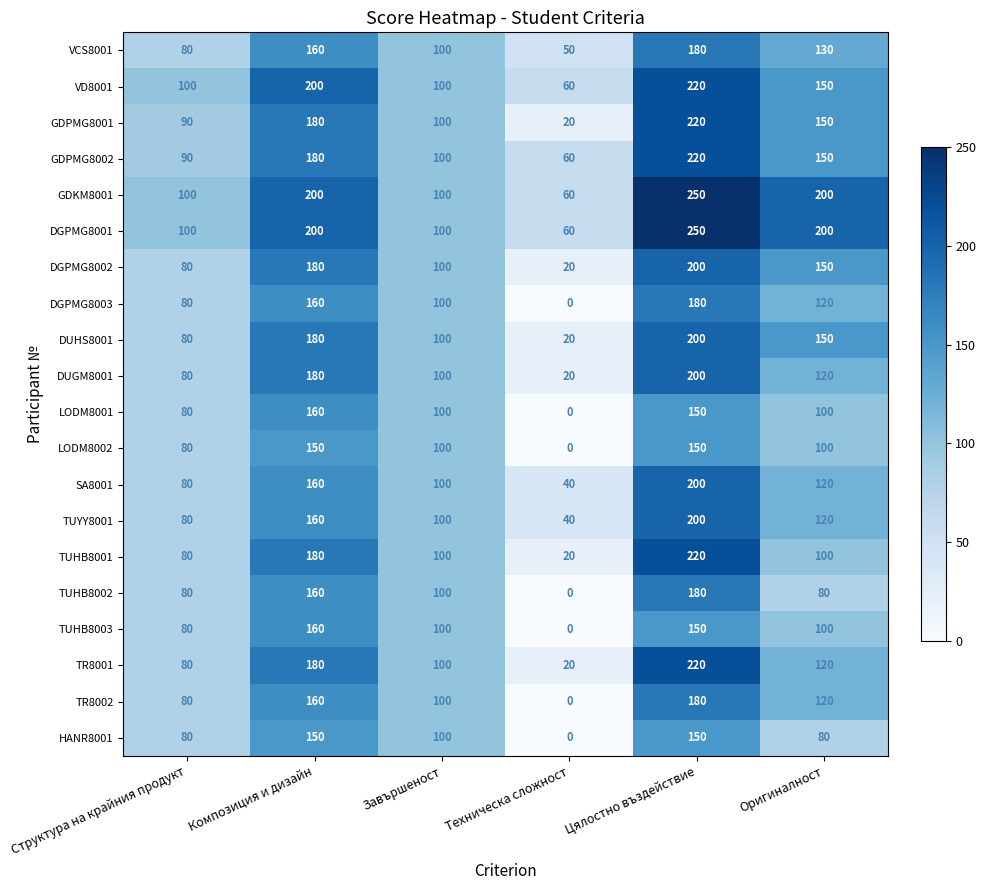

At how many categories does at least one series exceed 141?

3